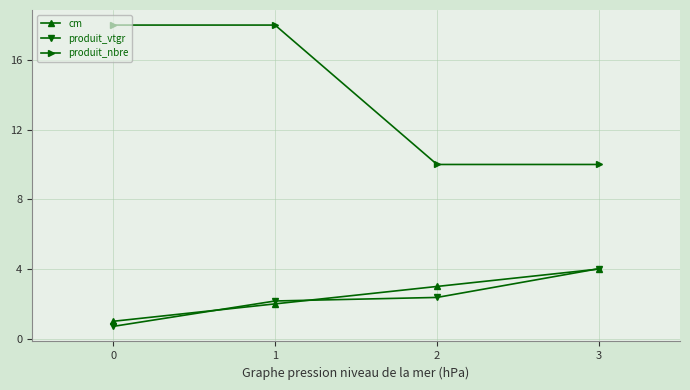

What is the difference between the highest and lowest values at 0?

17.3